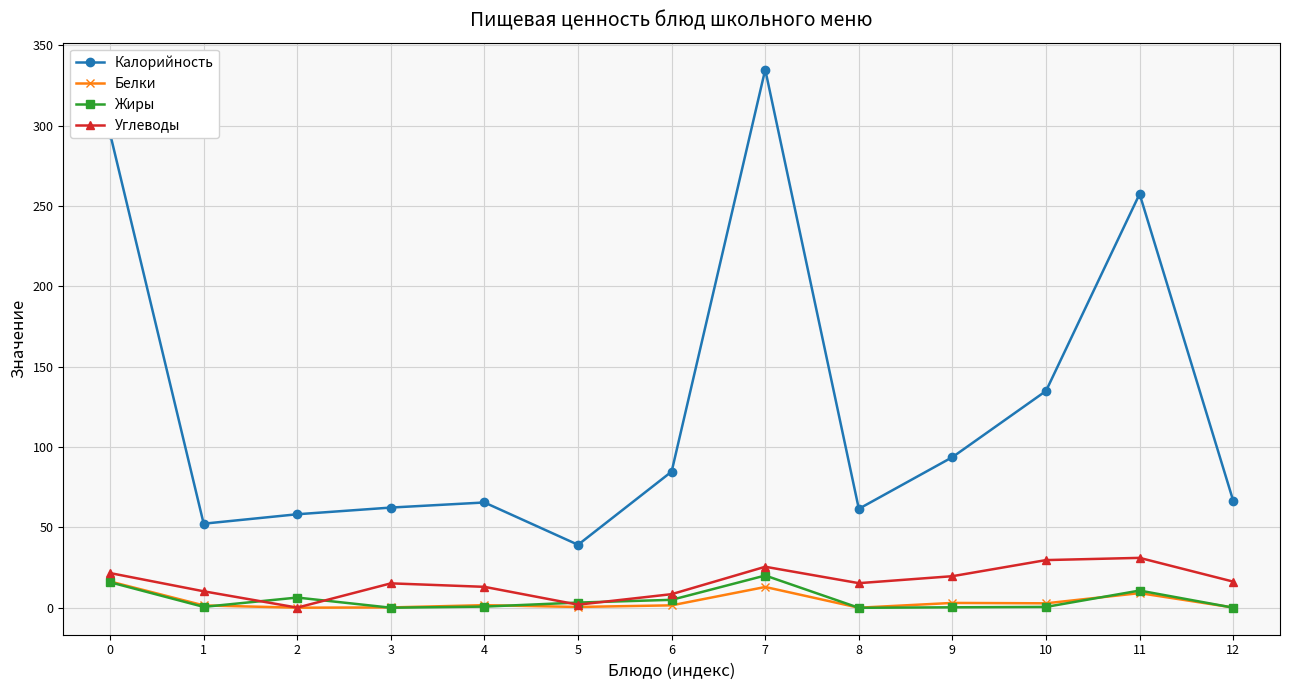

True or false: Жиры has more than 2 points higher than both neighbors.

True